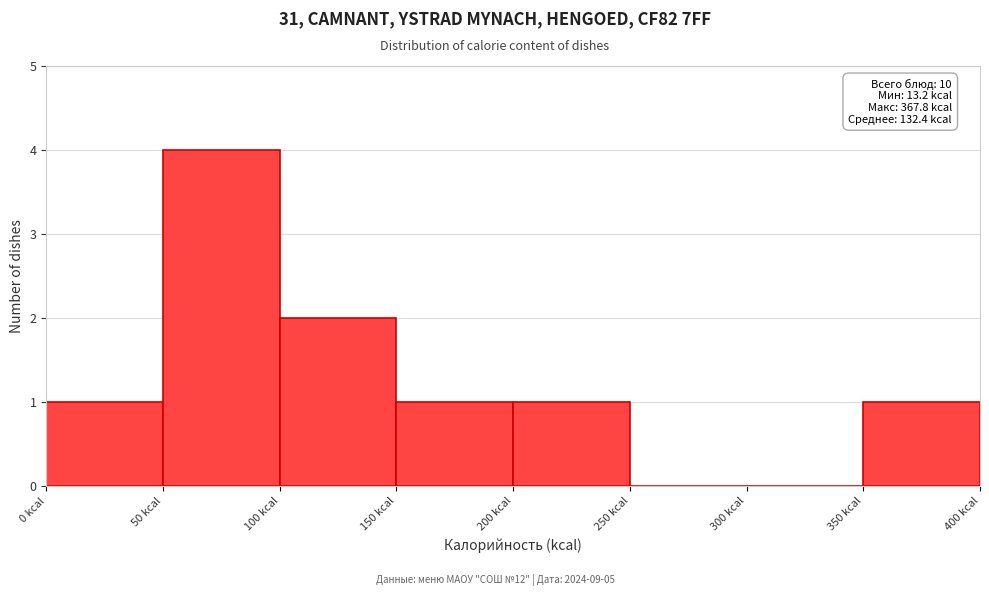

Which range on the x-axis has the tallest bar?

50 to 100